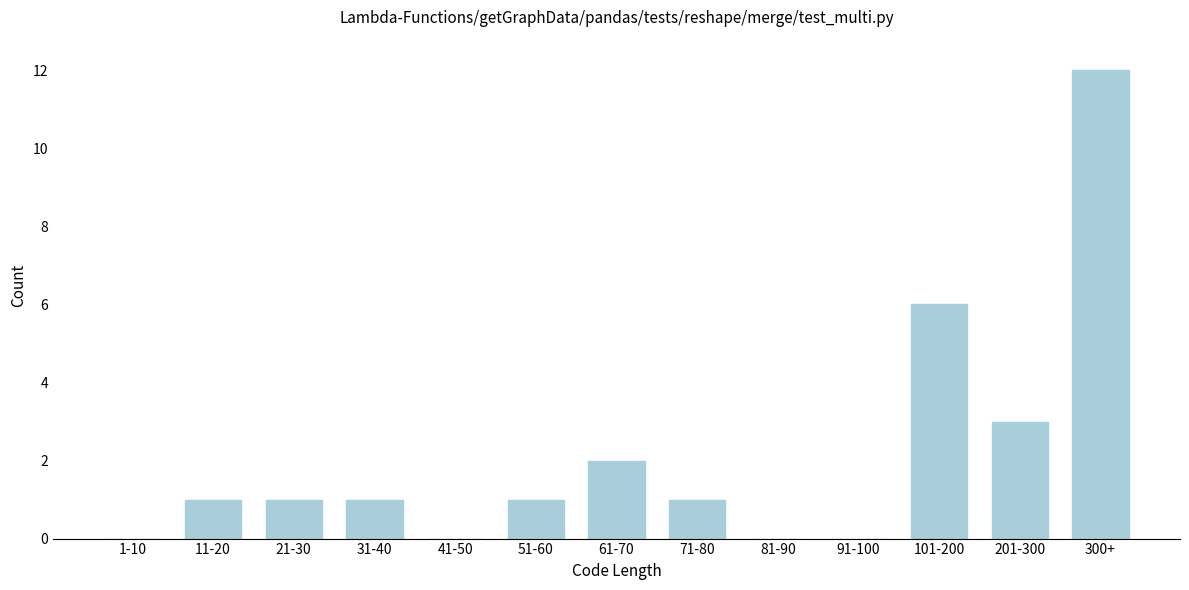

Reading right to left, what are all the values shown in this chart?

300+=12	201-300=3	101-200=6	91-100=0	81-90=0	71-80=1	61-70=2	51-60=1	41-50=0	31-40=1	21-30=1	11-20=1	1-10=0